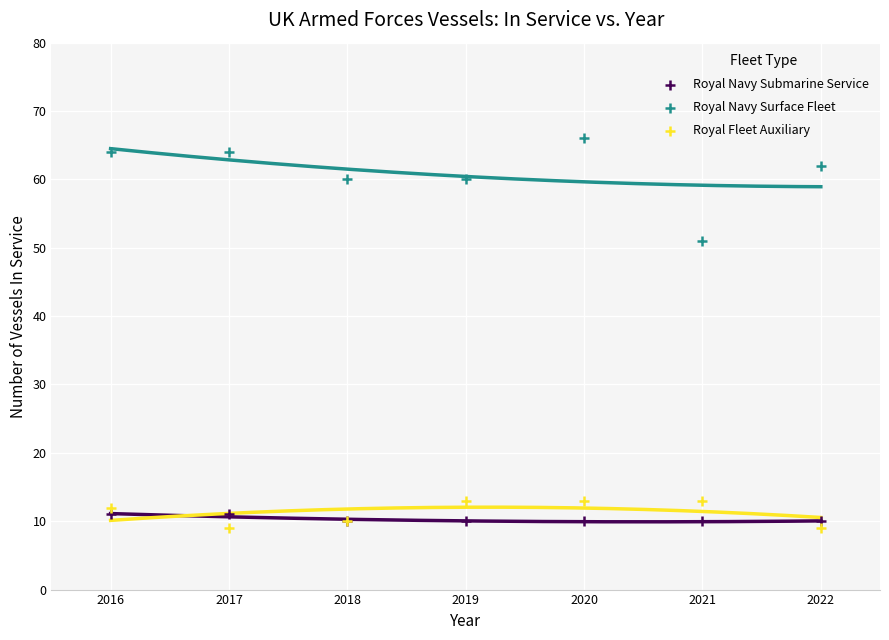

Which series contains the lowest Y value?

Royal Fleet Auxiliary